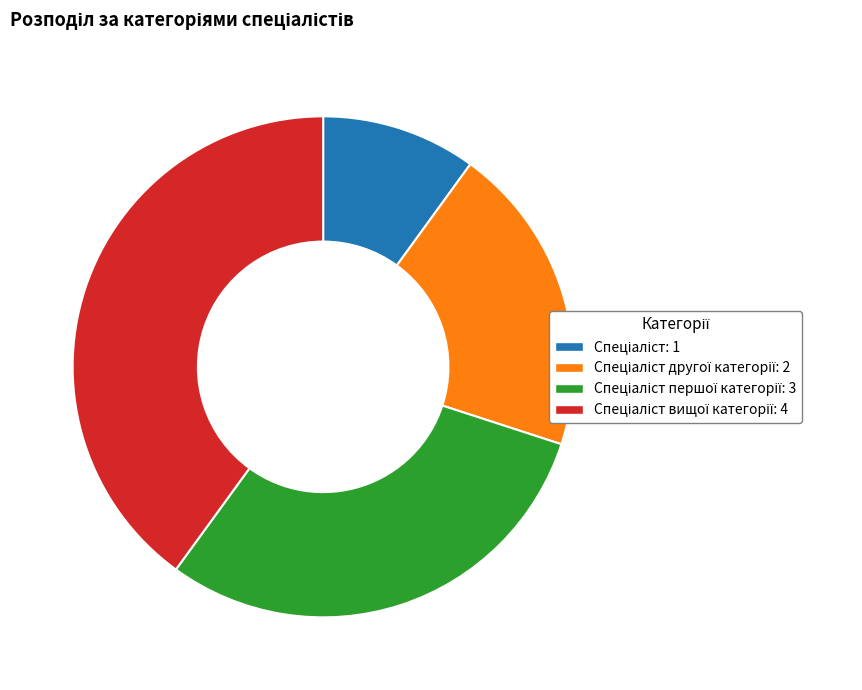

Is there any slice that represents more than half of the pie?

No